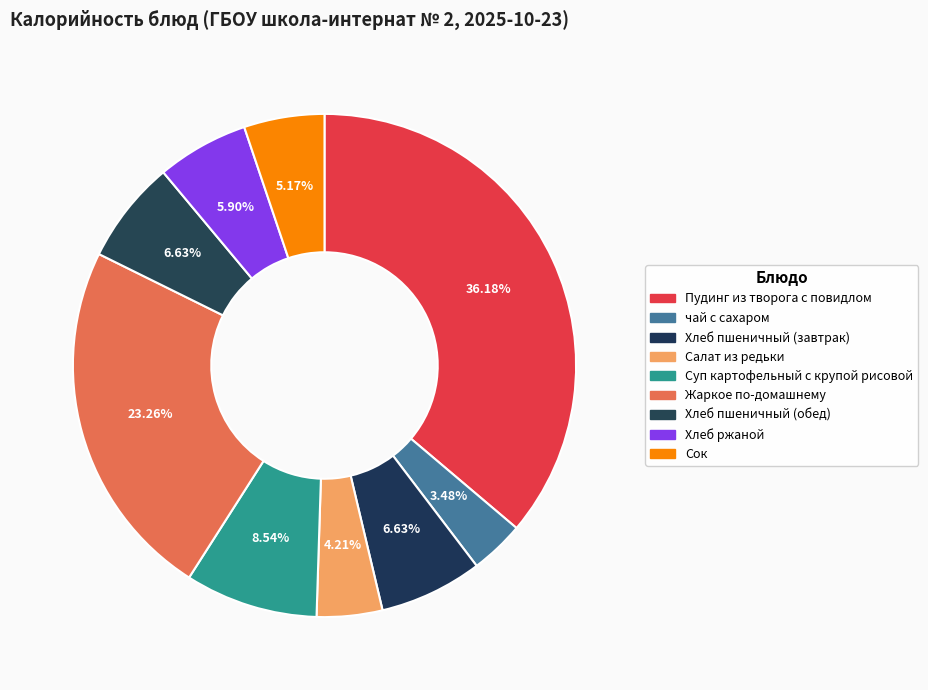

How many segments does this pie chart have?

9